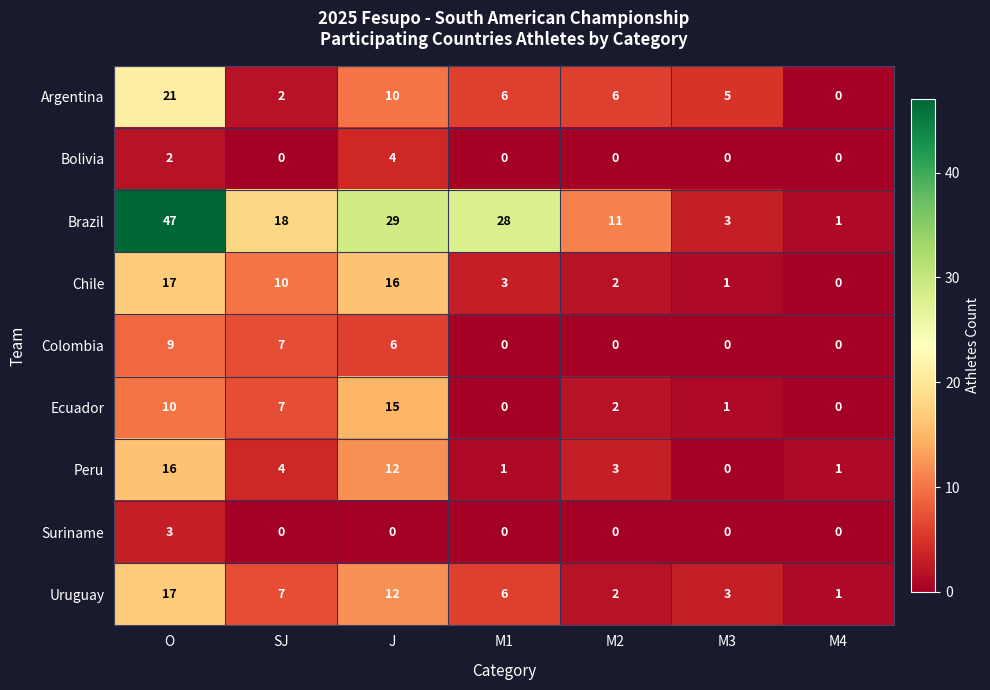

Rank the categories by Uruguay value from highest to lowest.

O, J, SJ, M1, M3, M2, M4